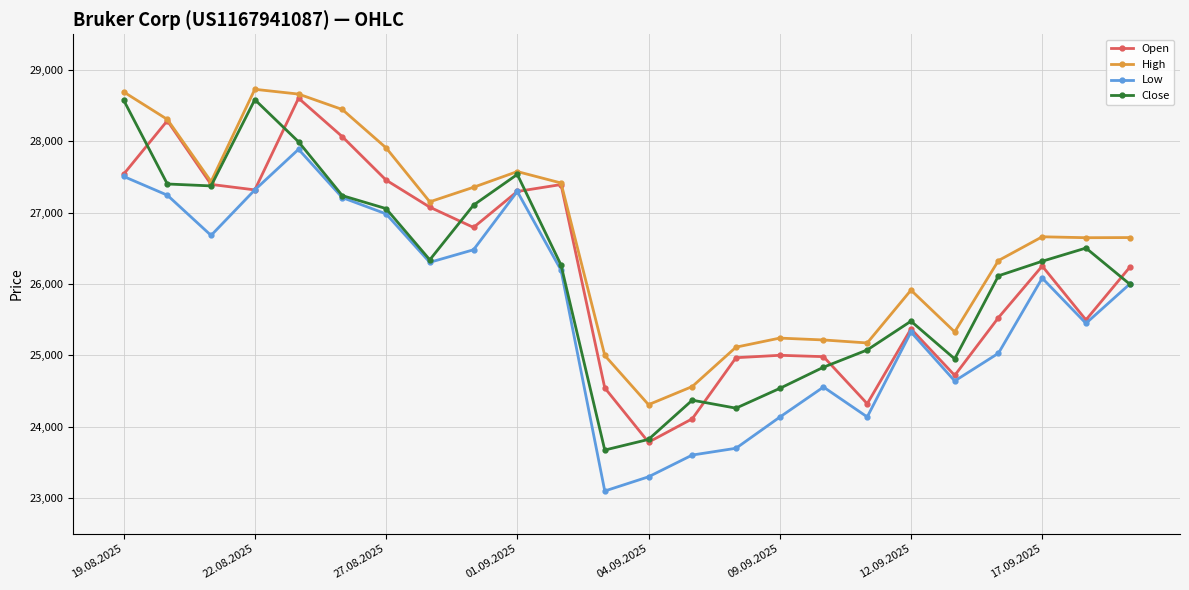

What is the difference between the second highest and second lowest values in the Open series?

4178